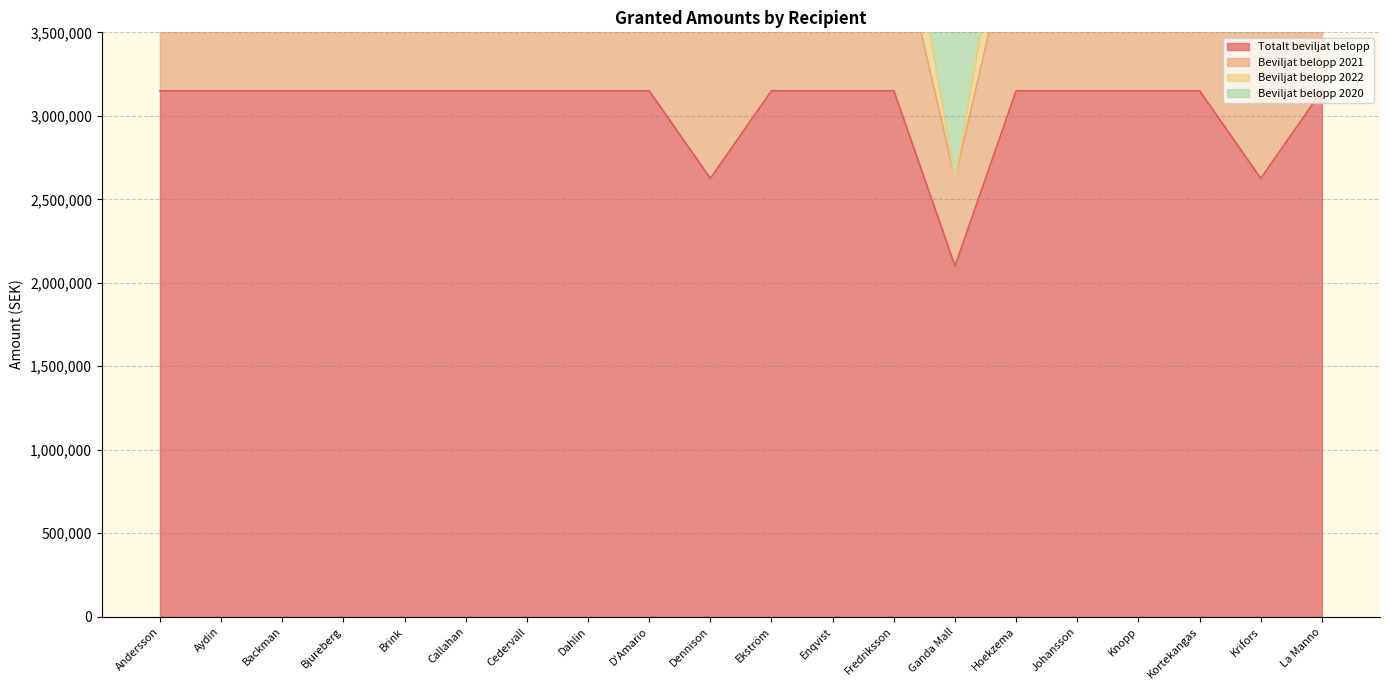

What position from the right is Callahan?

15